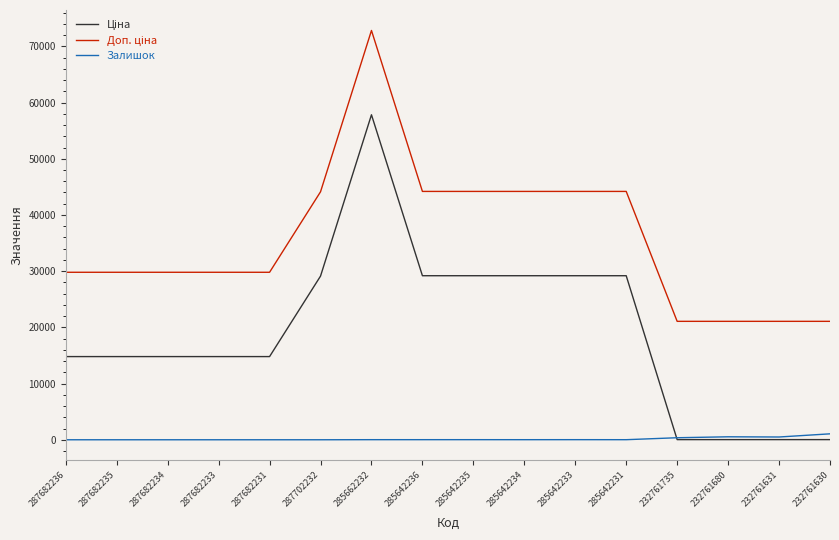

The Залишок series shows 0.0 at 287682234. True or false?

True